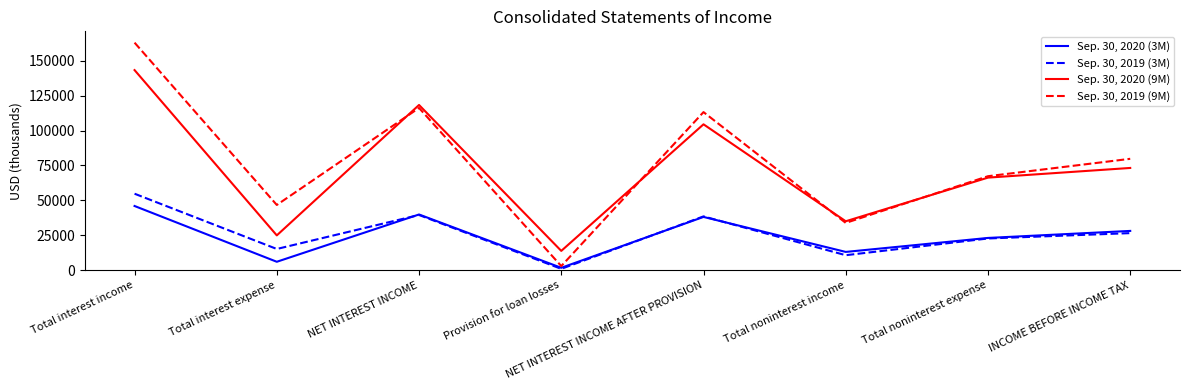

Between Provision for loan losses and NET INTEREST INCOME AFTER PROVISION, which series saw the biggest shift?

Sep. 30, 2019 (9M)